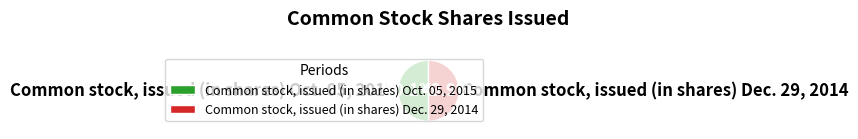

Does any single category account for the majority?

Yes